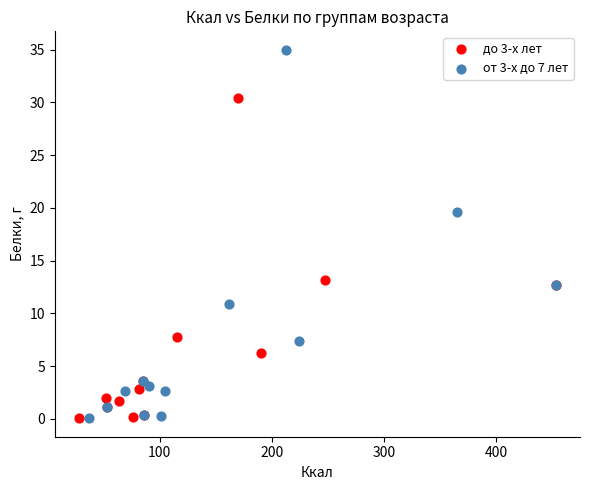

Which series contains the highest Y value?

от 3-х до 7 лет